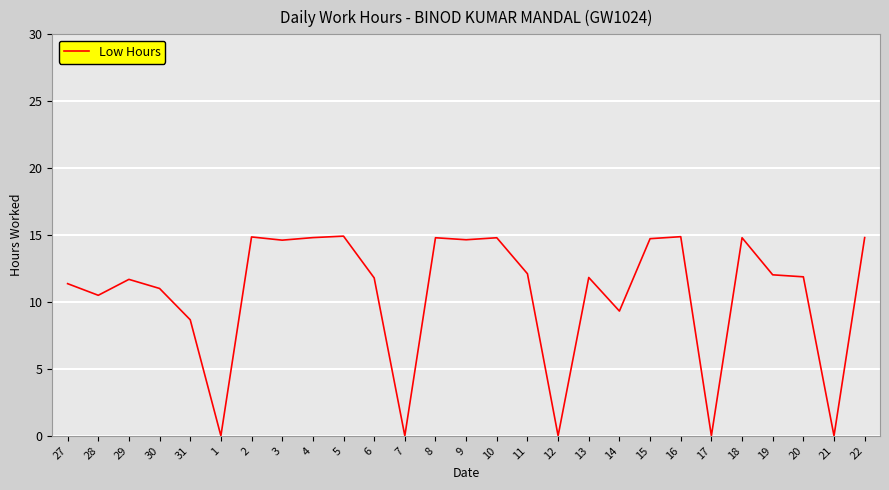

True or false: the data has more than 0 interior local peaks.

True